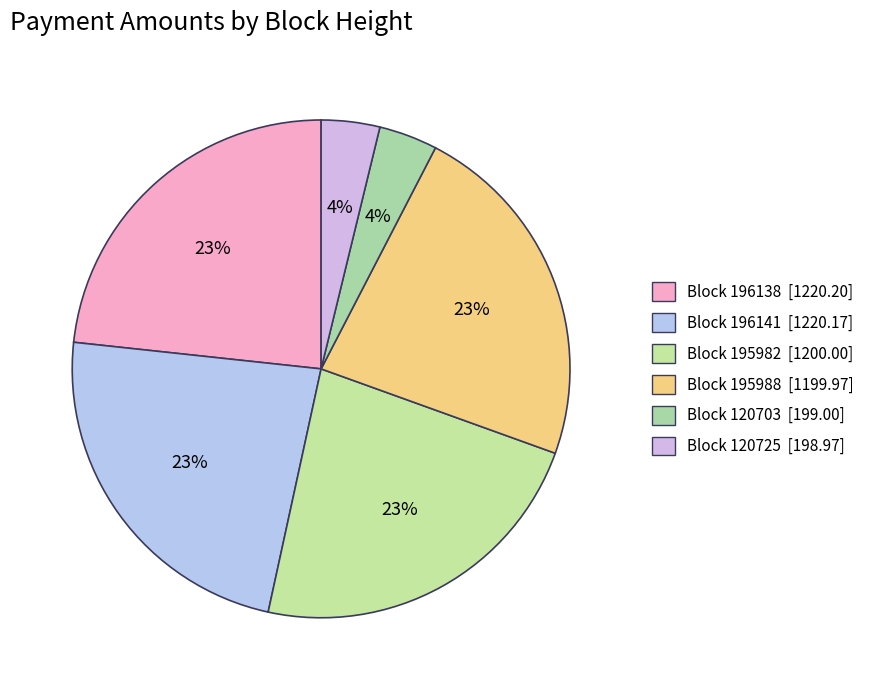

How many segments does this pie chart have?

6